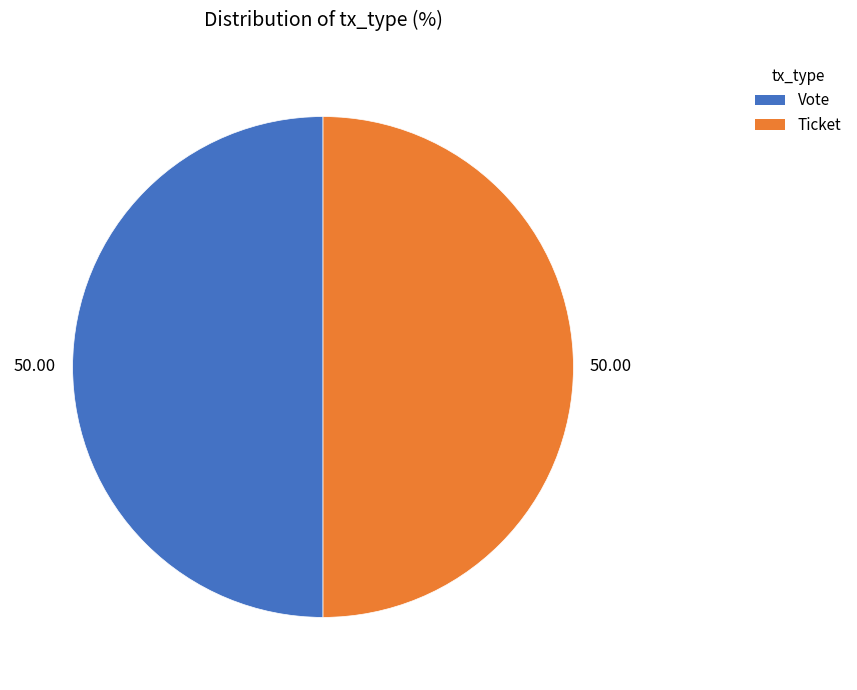

What is the ratio of the value at Vote to the value at Ticket?

1.0